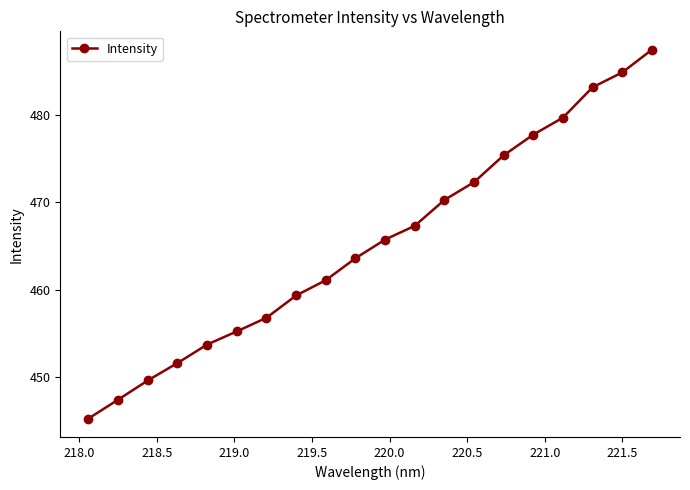

True or false: there are more than 0 points higher than both neighbors.

False